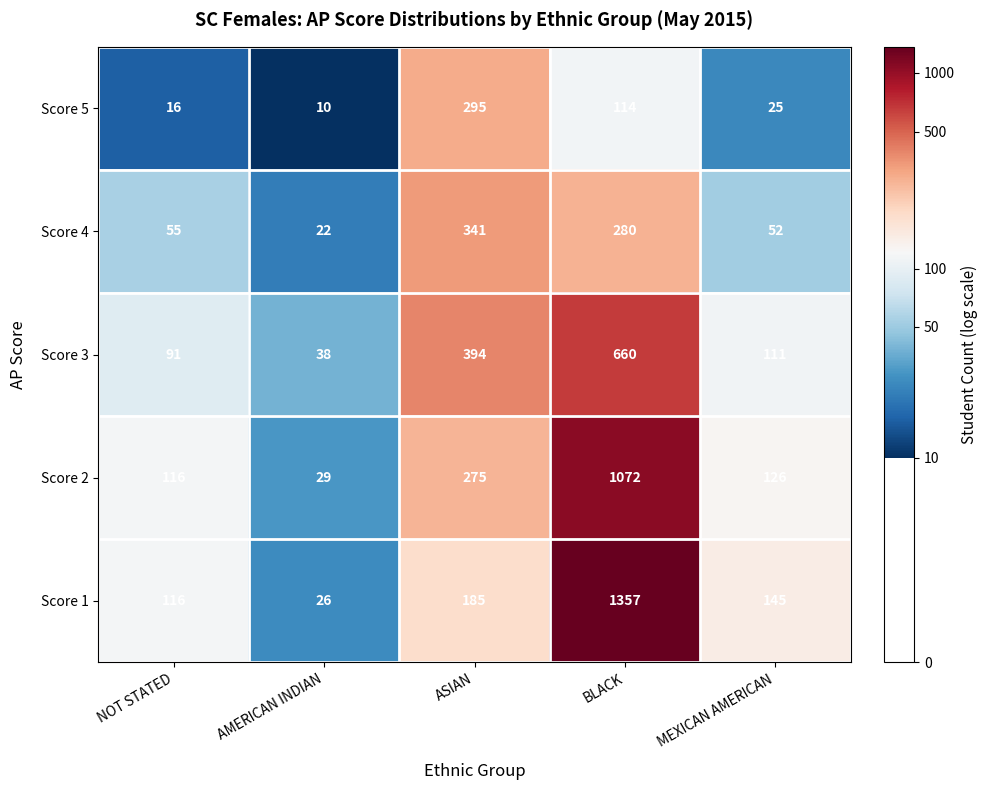

What is the greatest value displayed?

1357